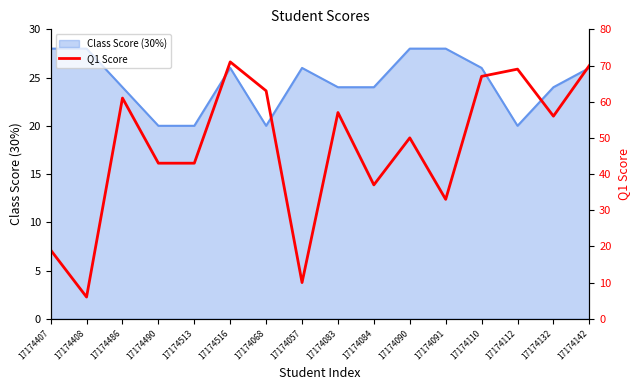

How many points are lower than both their immediate neighbors (excluding endpoints)?

5